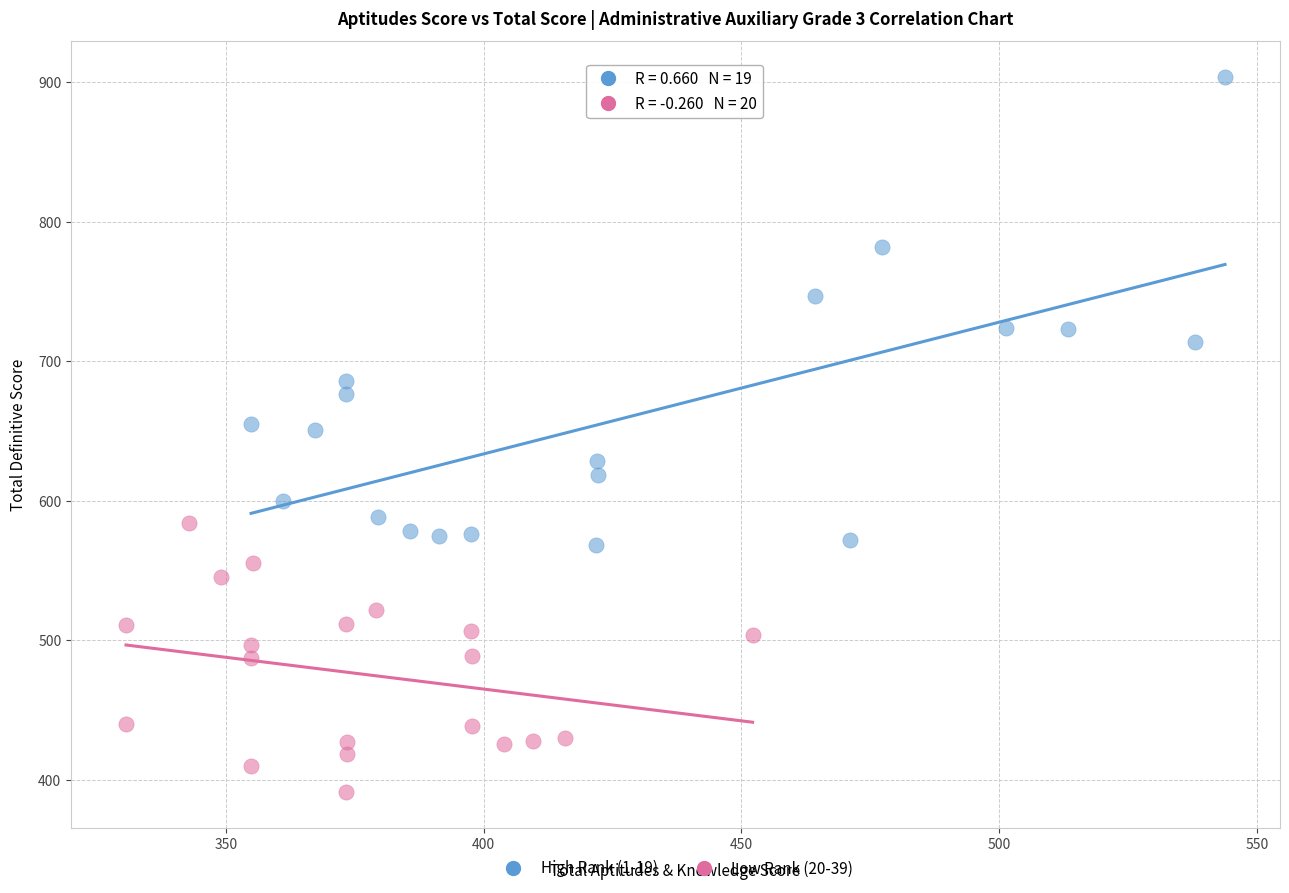

Which series contains the lowest Y value?

Low Rank (20-39)